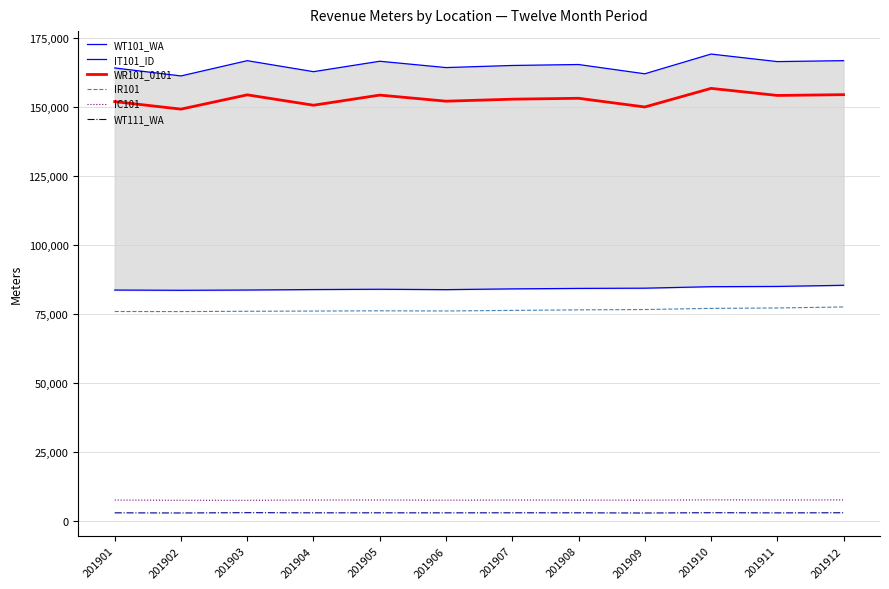

How many series are shown in this chart?

6